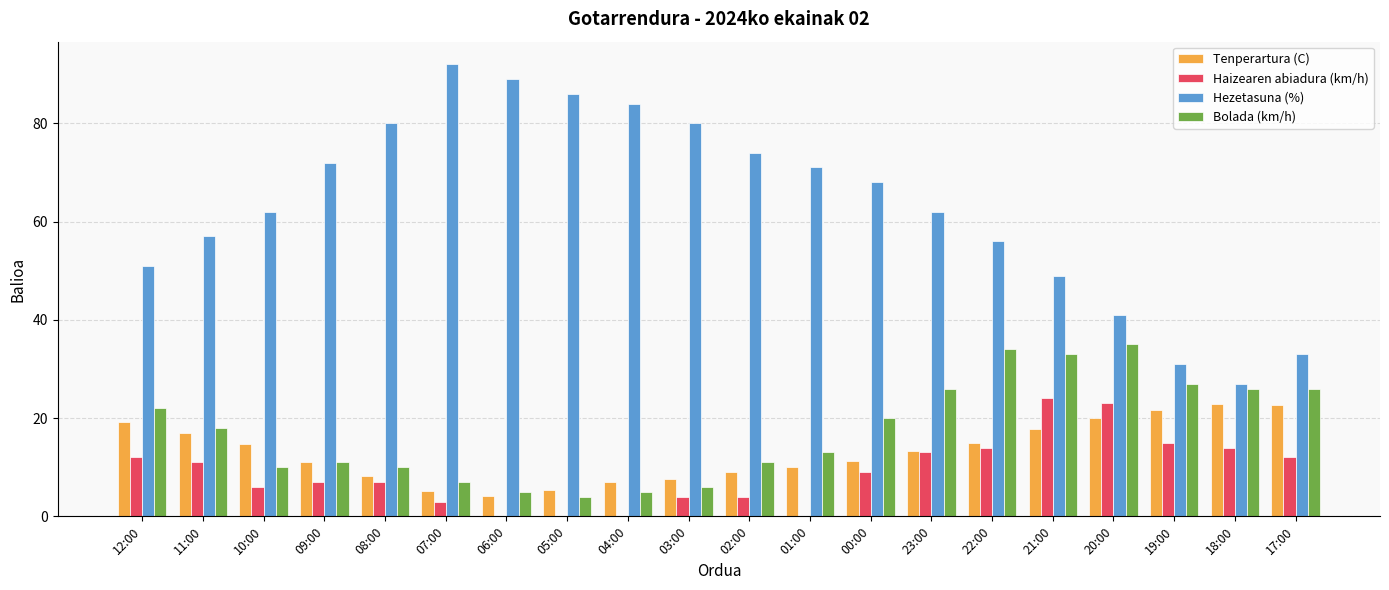

The value of Tenperartura (C) at 11:00 is 16.9. True or false?

True